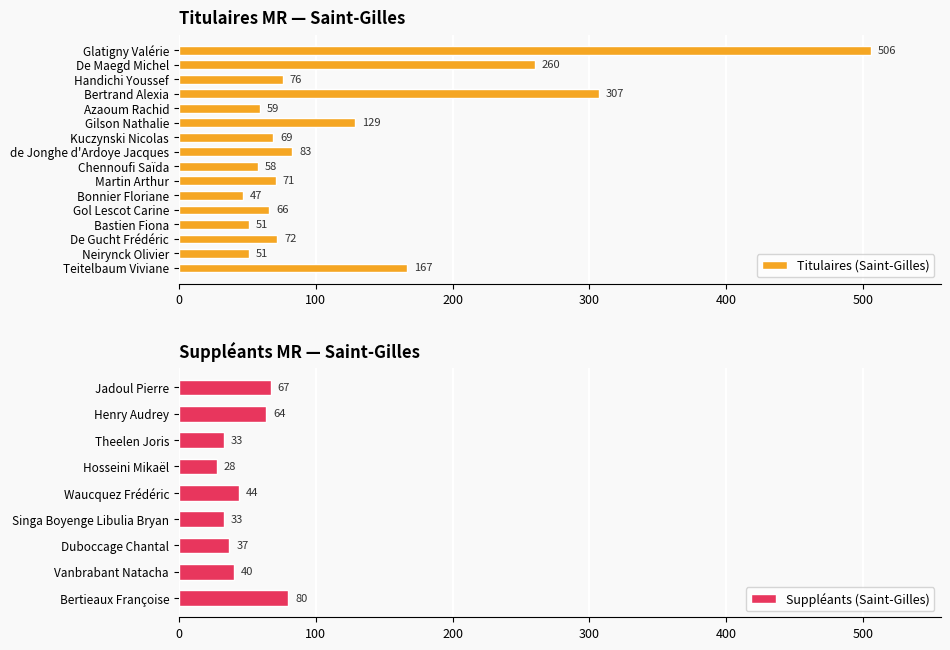

List the labels in order of value, smallest first.

Bonnier Floriane, Bastien Fiona, Neirynck Olivier, Chennoufi Saïda, Azaoum Rachid, Gol Lescot Carine, Kuczynski Nicolas, Martin Arthur, De Gucht Frédéric, Handichi Youssef, de Jonghe d'Ardoye Jacques, Gilson Nathalie, Teitelbaum Viviane, De Maegd Michel, Bertrand Alexia, Glatigny Valérie